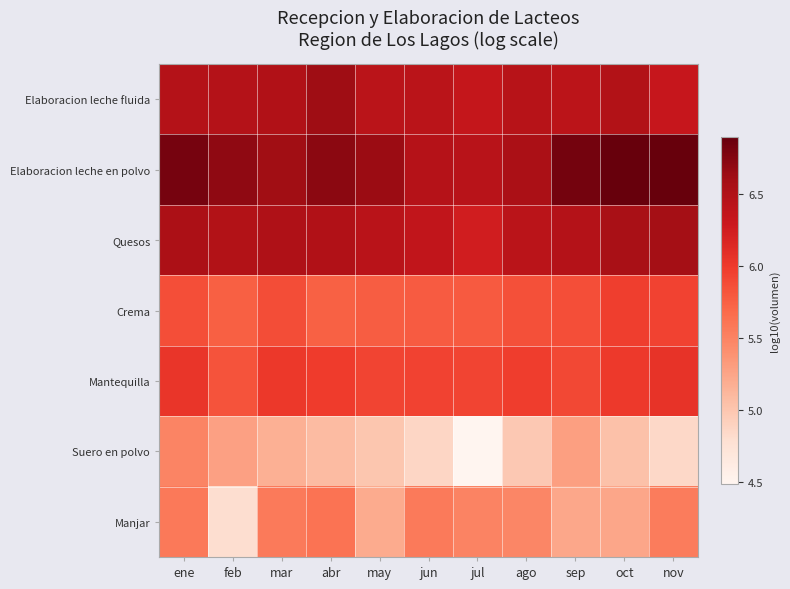

Which series has the largest total across all categories?

Elaboracion leche en polvo